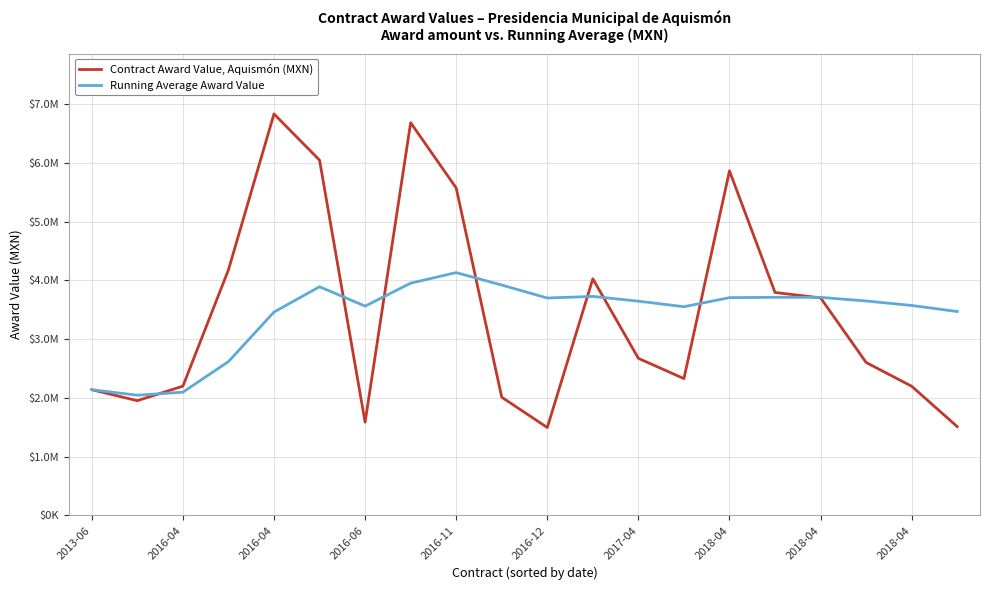

Is this an area chart (filled region under the line)?

No